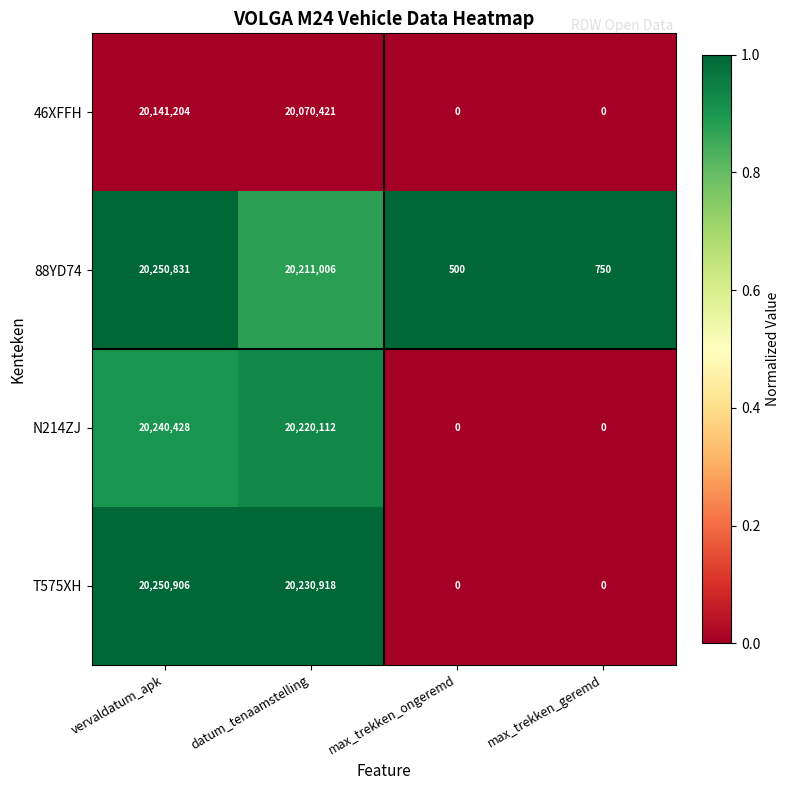

Reading left to right, extract all data points from this chart.

46XFFH: 20141204	20070421	0	0
88YD74: 20250831	20211006	500	750
N214ZJ: 20240428	20220112	0	0
T575XH: 20250906	20230918	0	0